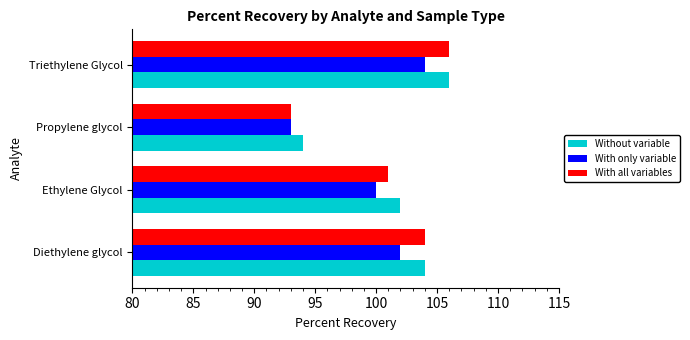

Count the number of categories in the chart.

4